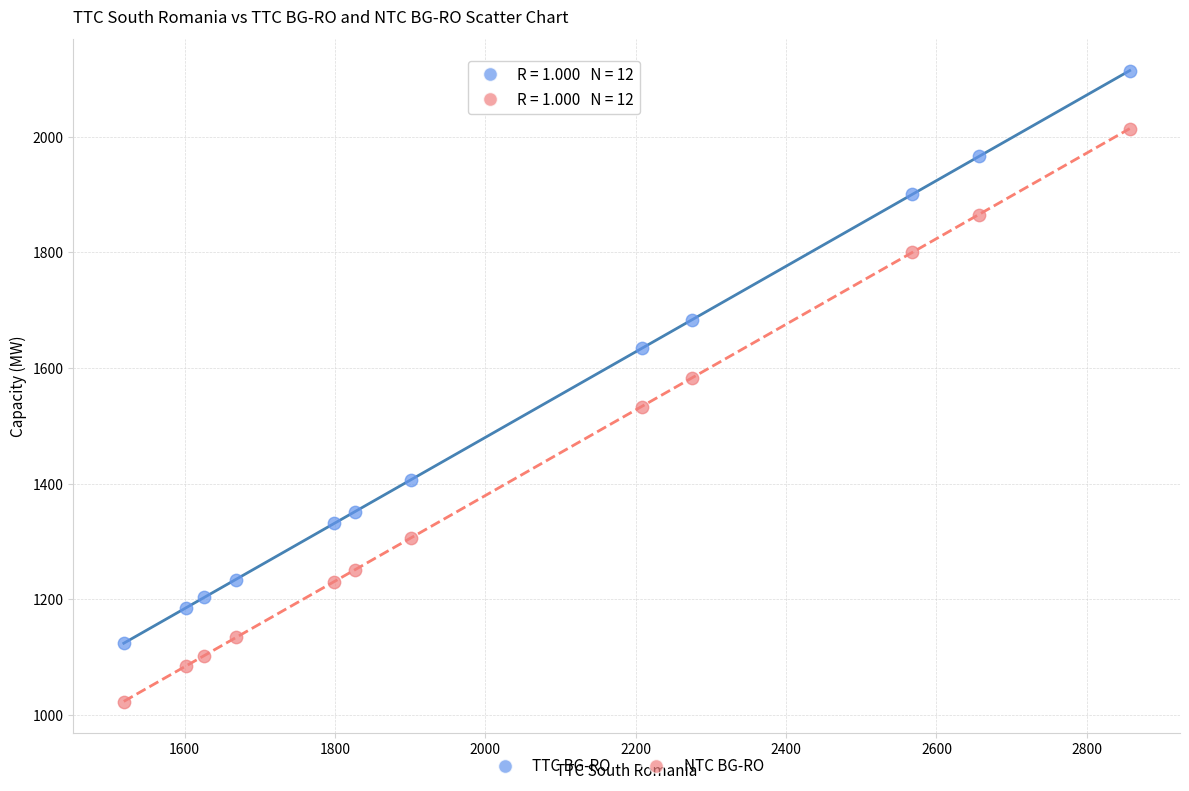

What are all the series names shown in the legend?

TTC BG-RO, NTC BG-RO